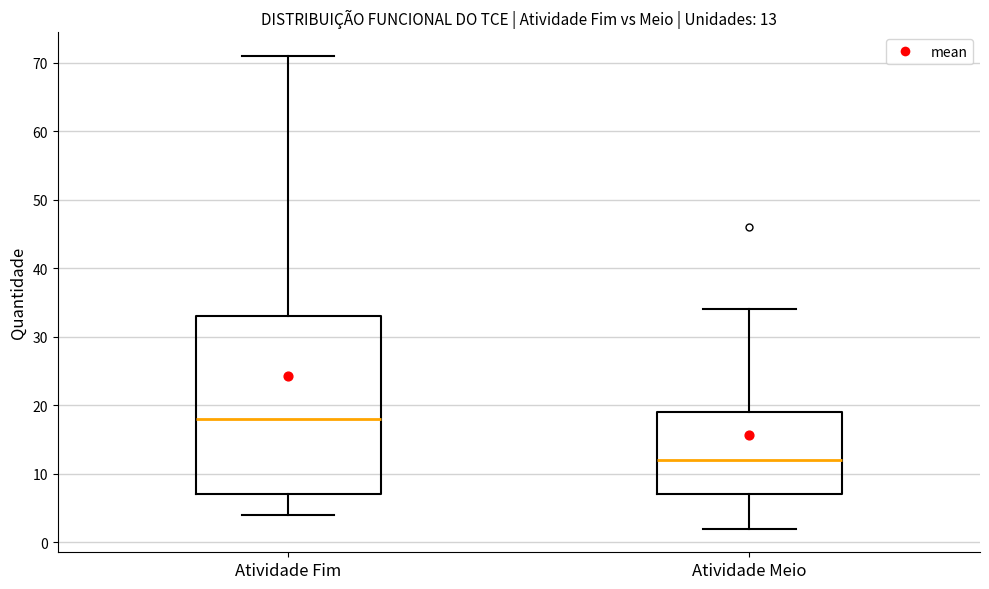

Which box's median line is the lowest?

Atividade Meio